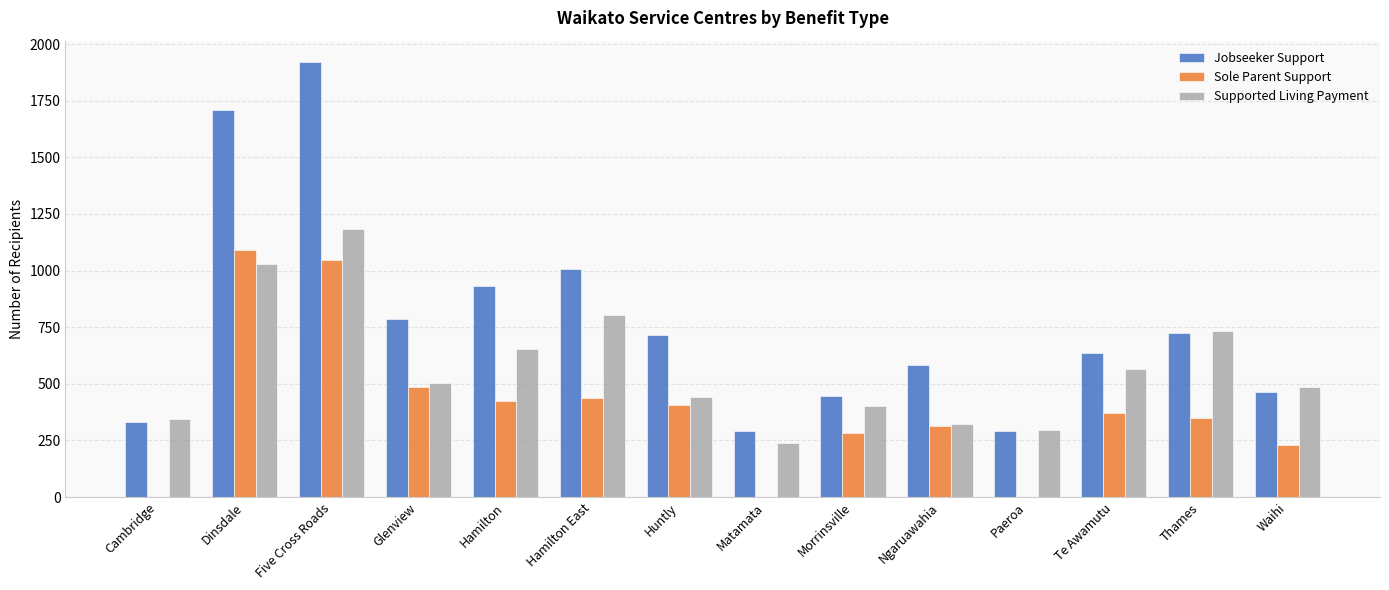

True or false: Supported Living Payment has a value of 444.0 at Huntly.

True